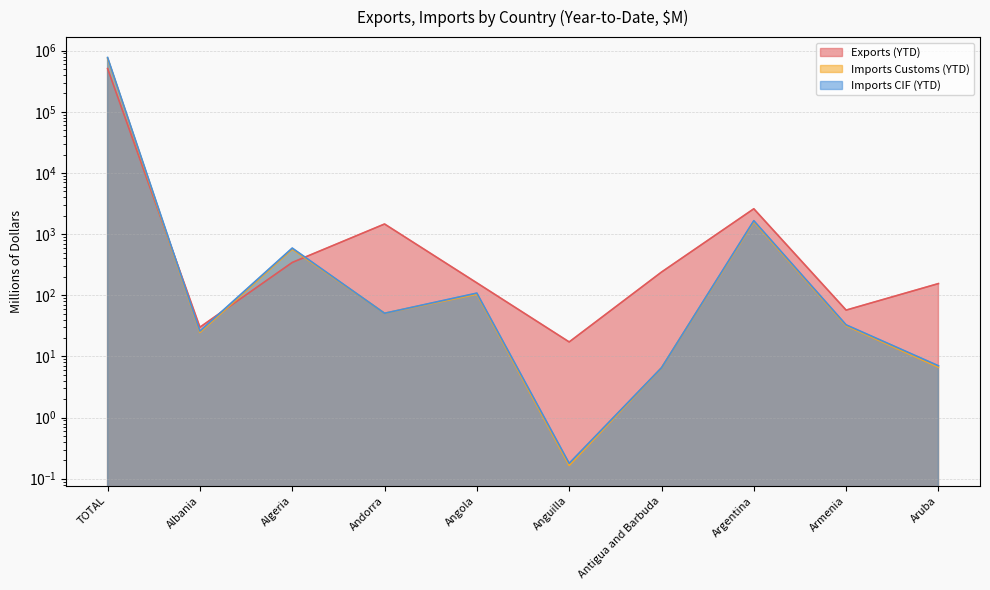

What is the spread (max minus min) of values at Antigua and Barbuda?

232.8